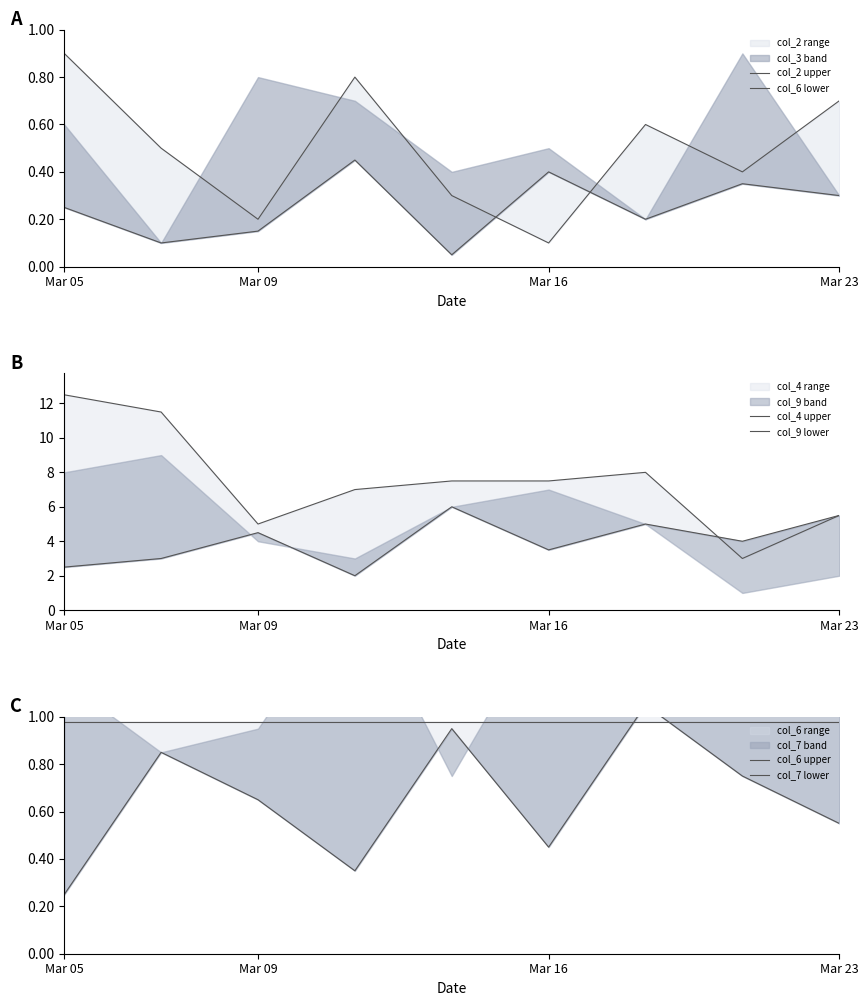

Reading left to right, transcribe all the data shown in this chart.

col_2 upper: 0.9	0.5	0.2	0.8	0.3	0.1	0.6	0.4	0.7
col_6 lower: 0.2	0.1	0.1	0.5	0.1	0.4	0.2	0.3	0.3
col_4 upper: 12.5	11.5	5.0	7.0	7.5	7.5	8.0	3.0	5.5
col_9 lower: 2.5	3.0	4.5	2.0	6.0	3.5	5.0	4.0	5.5
col_6 upper: 1.0	1.0	1.0	1.0	1.0	1.0	1.0	1.0	1.0
col_7 lower: 0.2	0.8	0.7	0.3	1.0	0.4	1.1	0.8	0.6